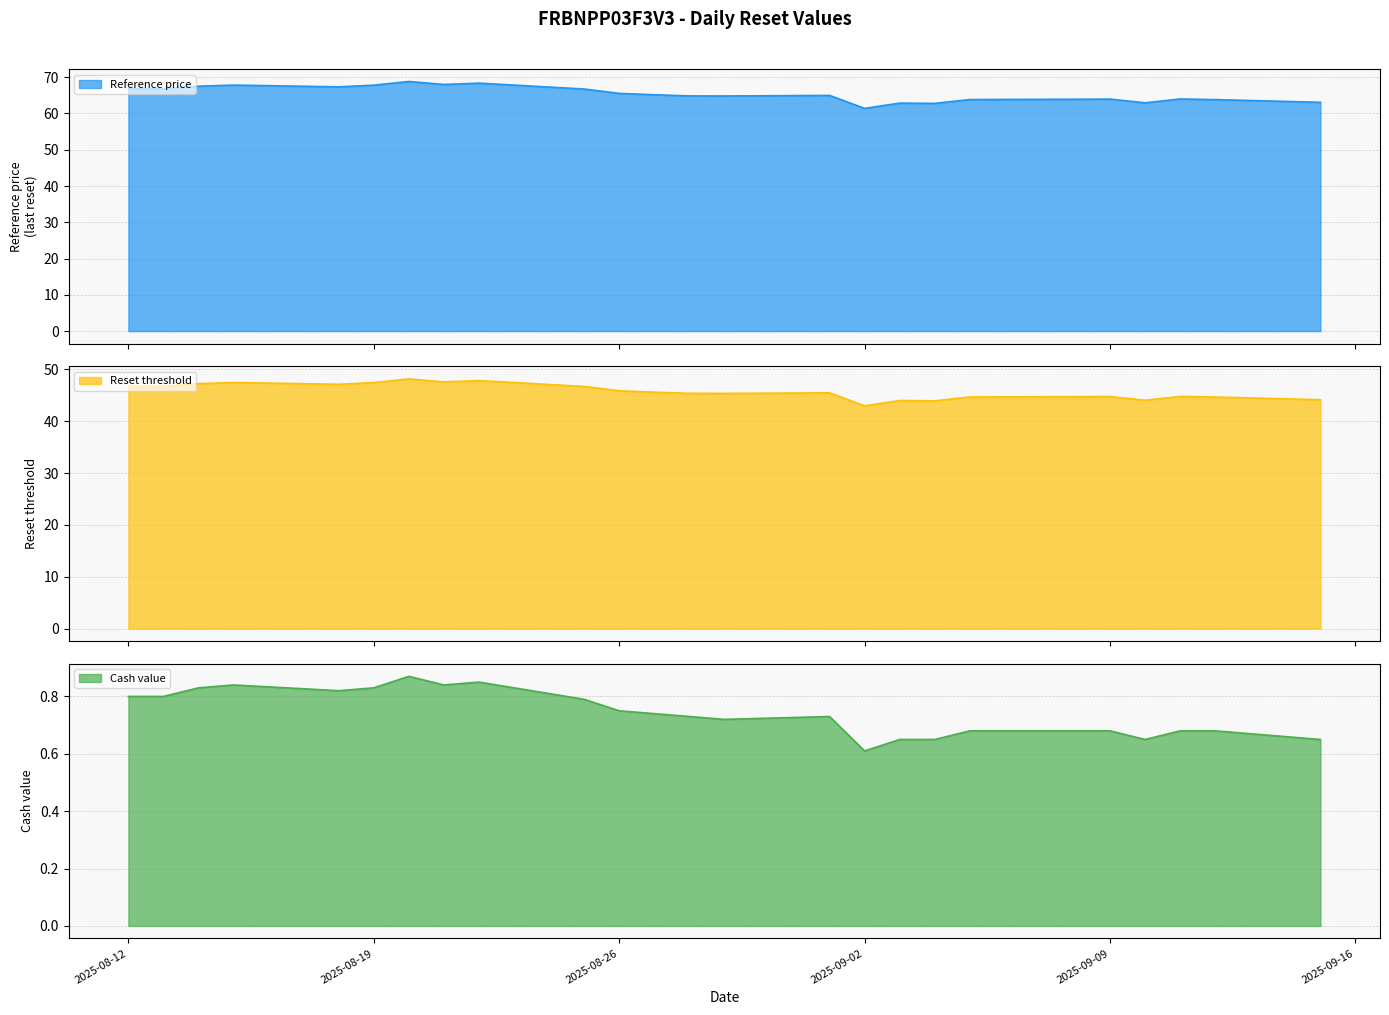

True or false: Cash value and Reset threshold cross at least once.

False